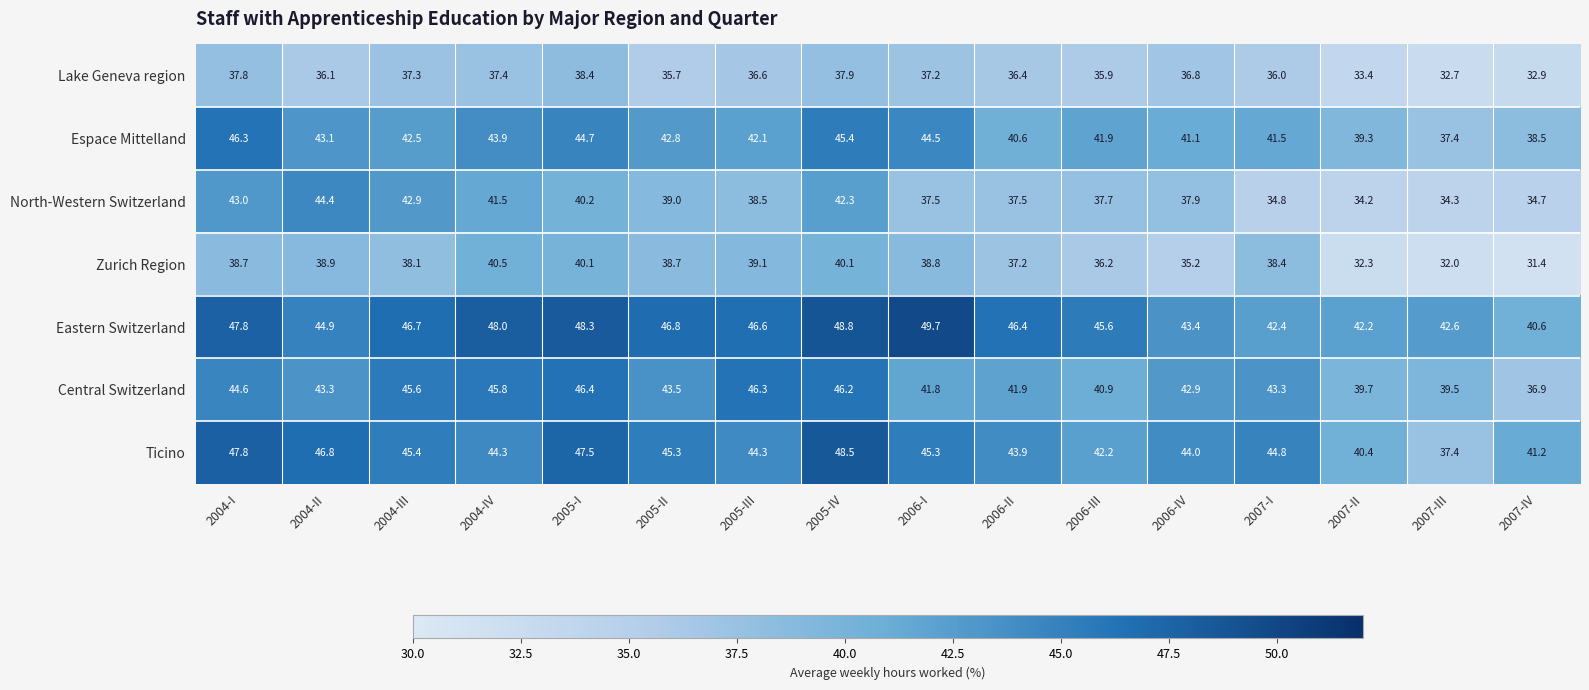

Which series changed the most between 2004-I and 2004-II?

Espace Mittelland